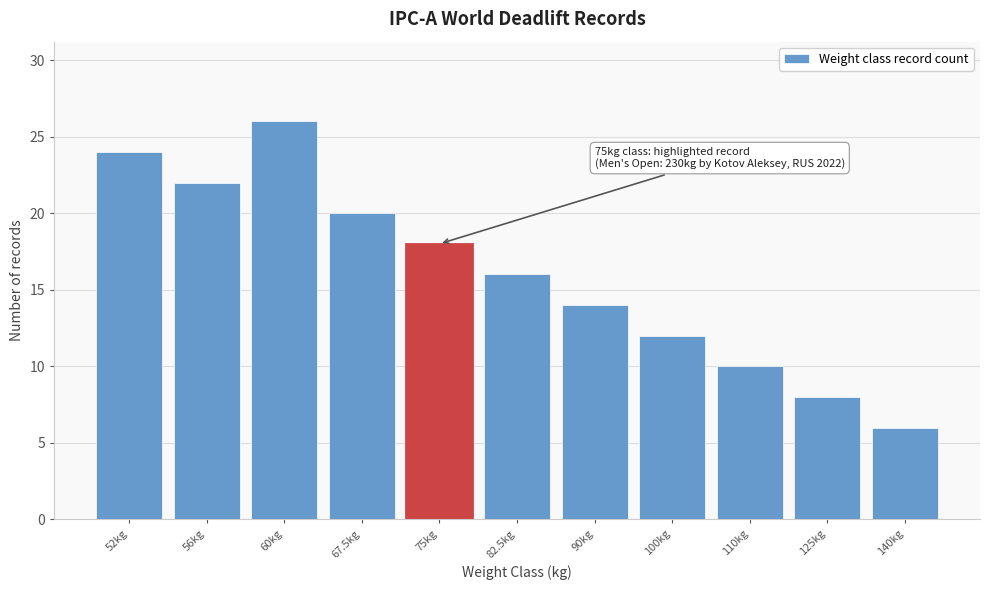

Reading left to right, transcribe all the data shown in this chart.

24	22	26	20	18	16	14	12	10	8	6